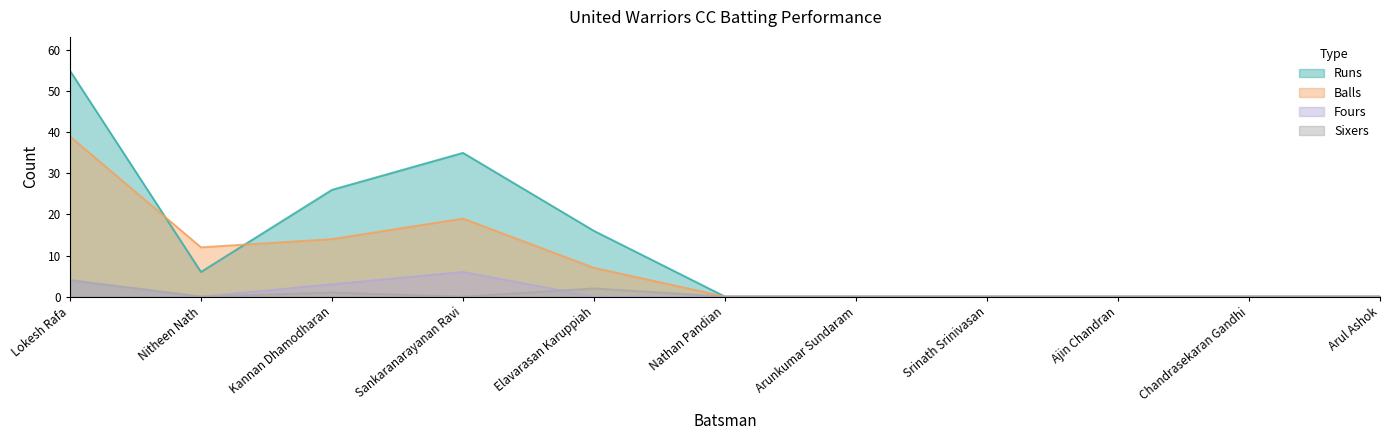

Where is the first local maximum for Balls?

Sankaranarayanan Ravi